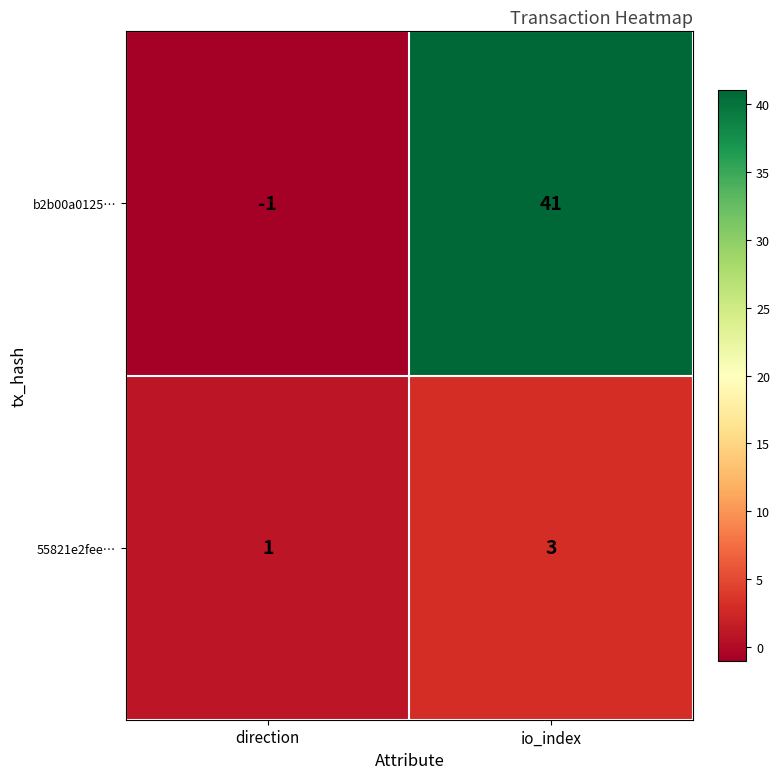

Where is b2b00a0125… nearest to the value 20?

direction